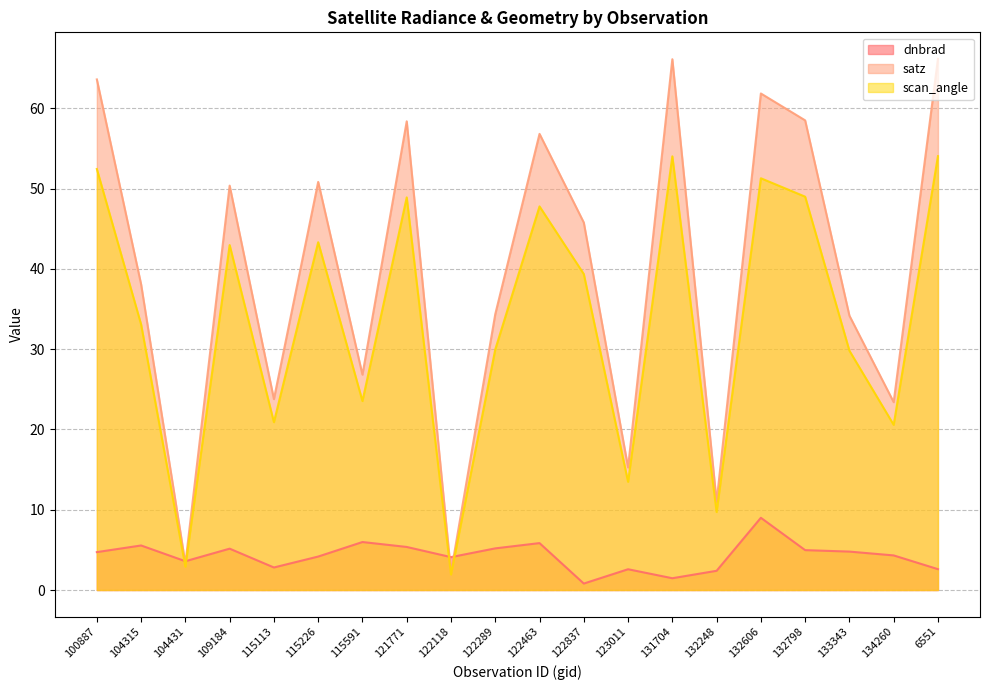

What are all the series names shown in the legend?

dnbrad, satz, scan_angle